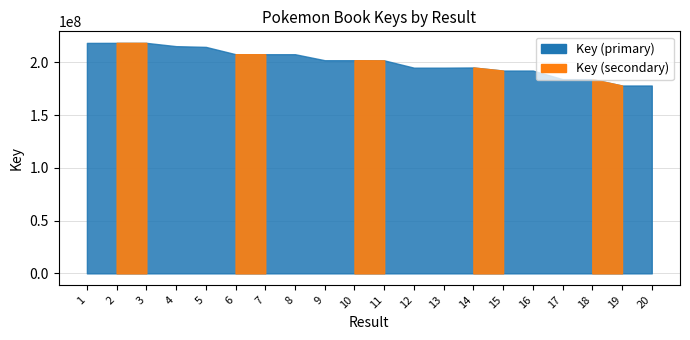

At which label is the value closest to 198127460?

14